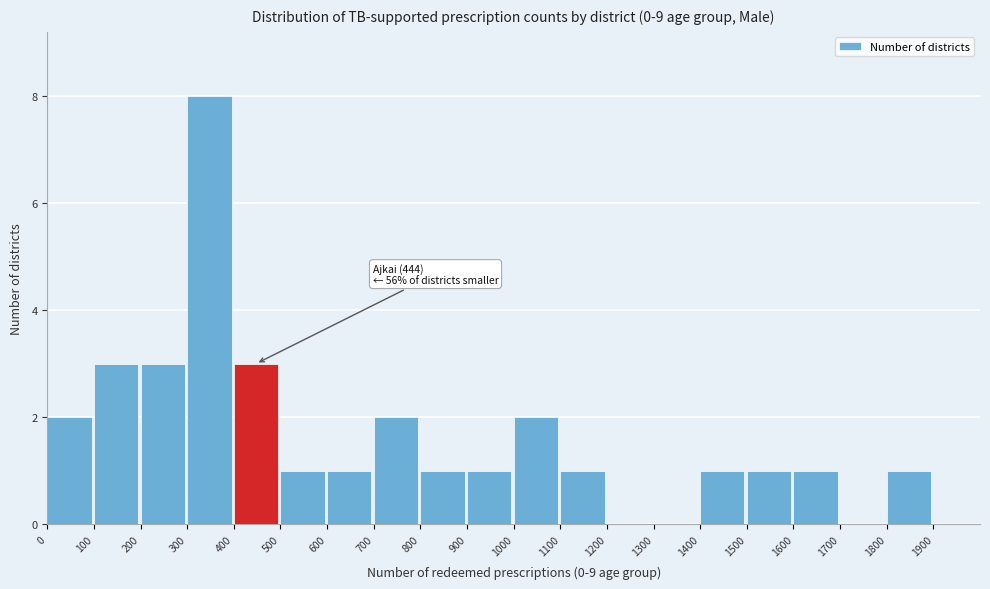

Over which range of the x-axis is the bar tallest?

300 to 400